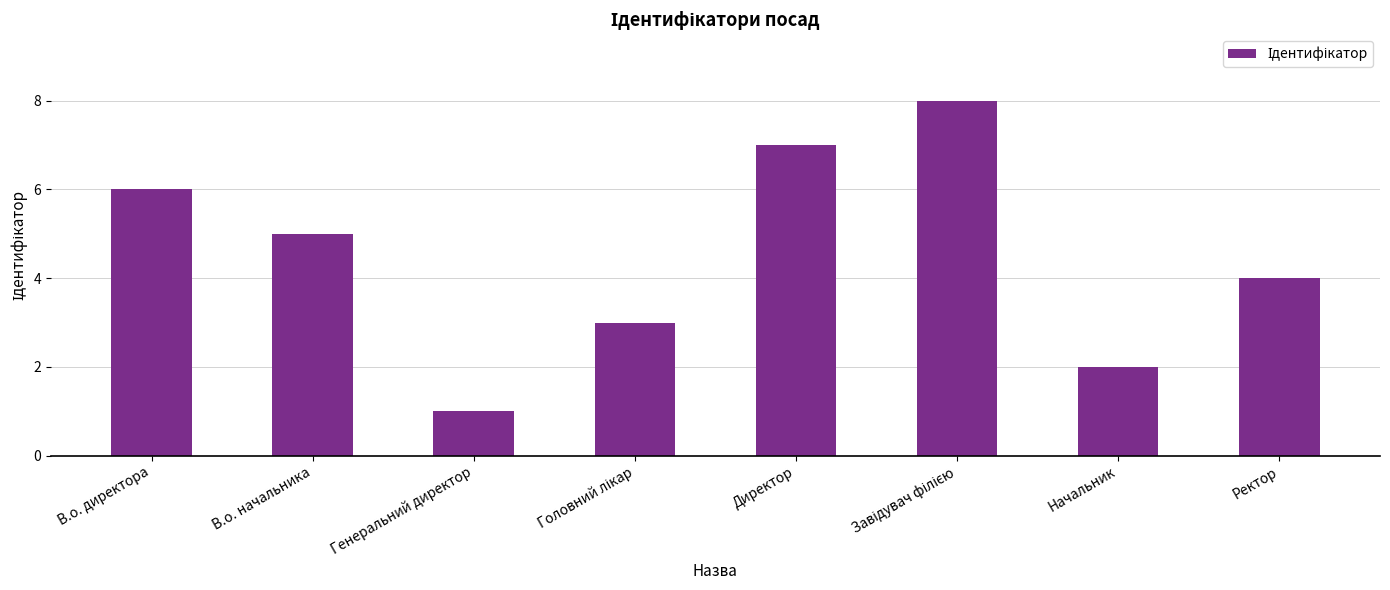

What is the difference between the maximum and minimum values?

7